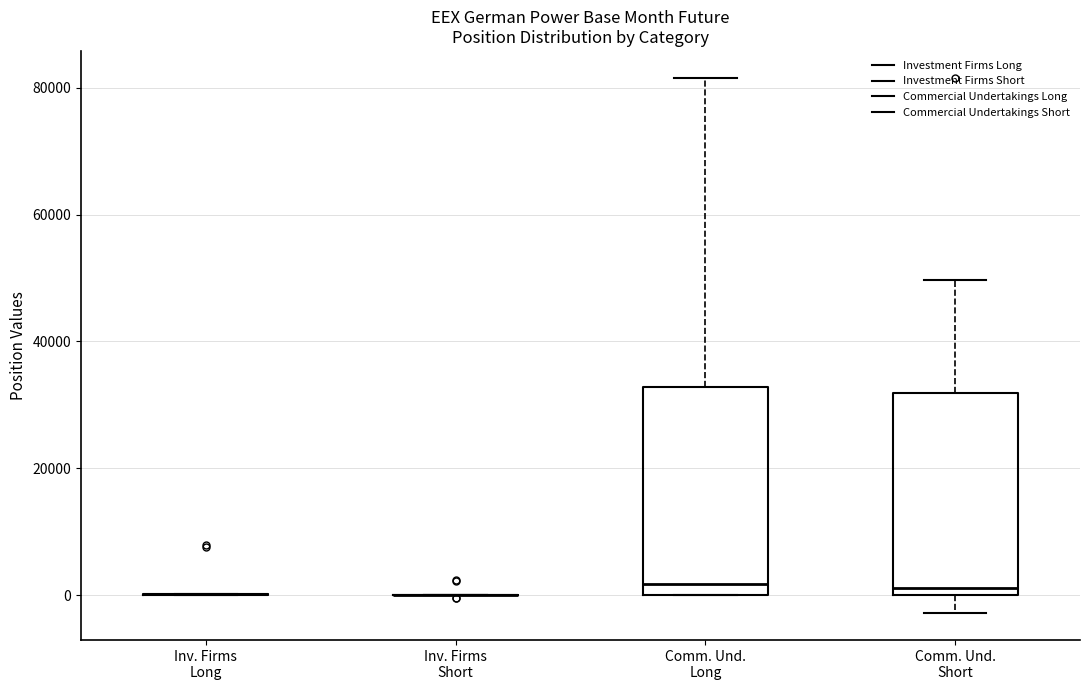

Reading left to right, read every box against the y-axis: the position of its median line, the range the box covers, and the ends of its whiskers. The values are not printed on the chart, so give them approximately, as read against the axis.

Inv. Firms Long: box collapsed to a line at 0, whiskers 0 to 0
Inv. Firms Short: box collapsed to a line at 0, whiskers 0 to 0
Comm. Und. Long: median 2000, box 0 to 32000, whiskers 0 to 82000
Comm. Und. Short: median 2000, box 0 to 32000, whiskers -2000 to 50000